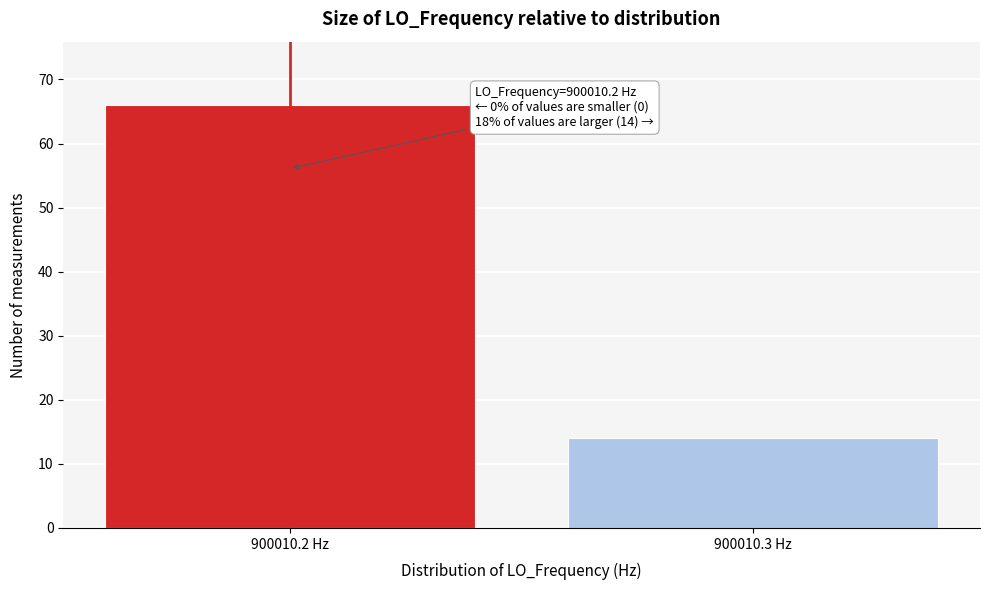

Reading right to left, extract all data points from this chart.

14	66